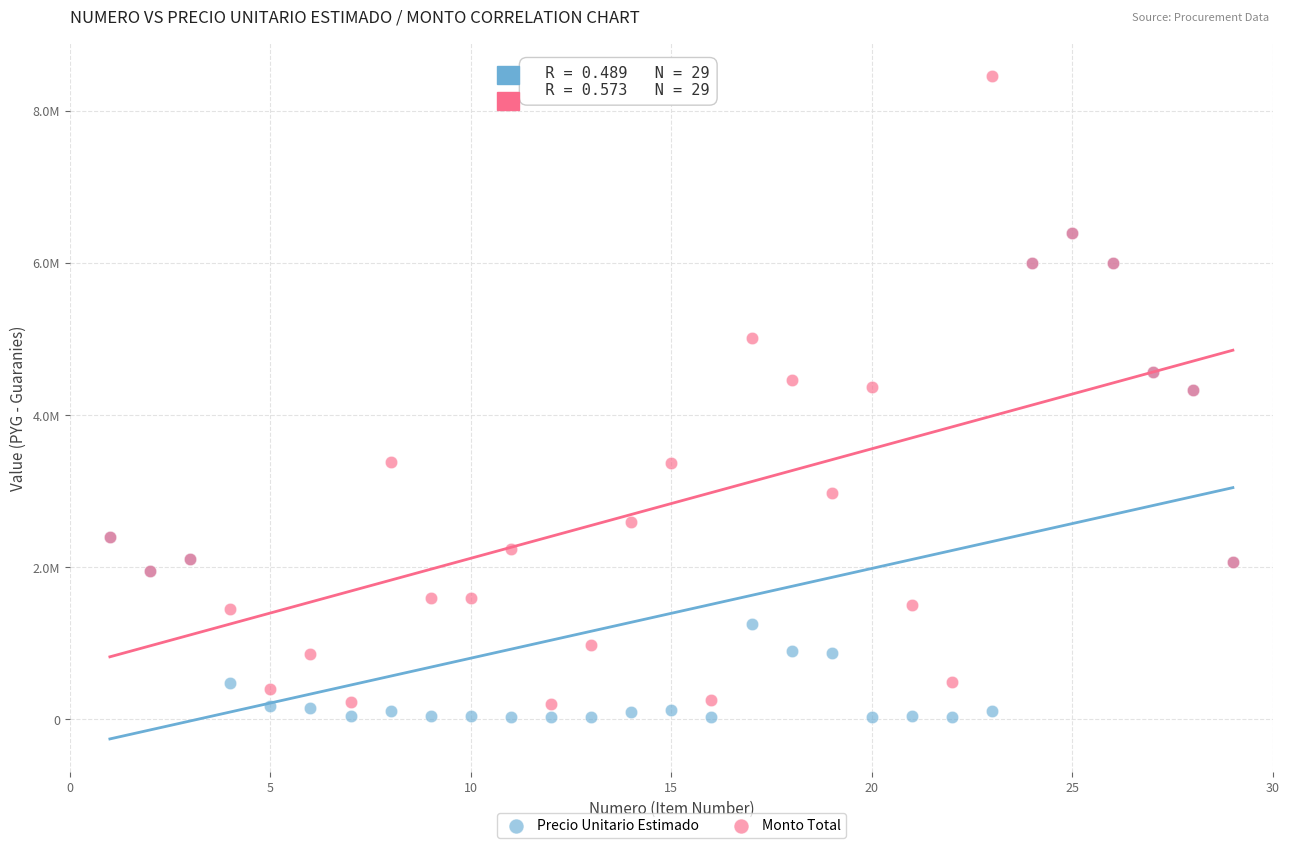

Which series reaches the maximum Y coordinate?

Monto Total